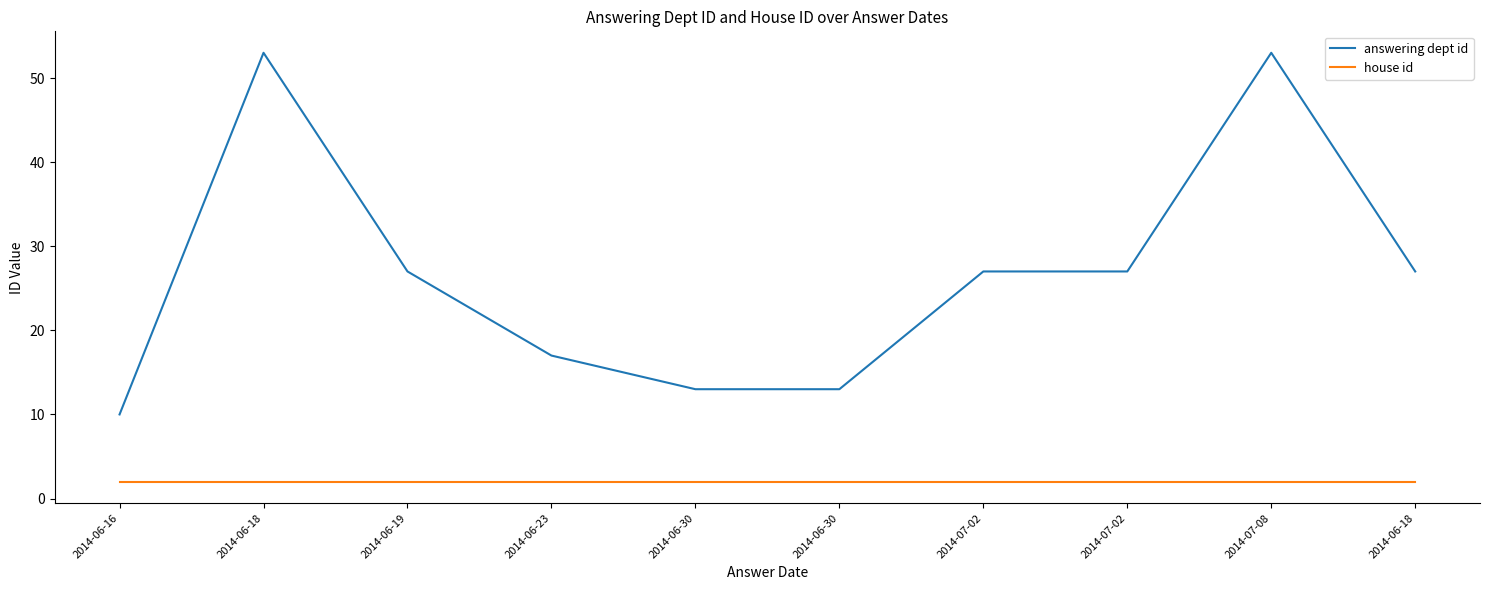

What are all the series names shown in the legend?

answering dept id, house id